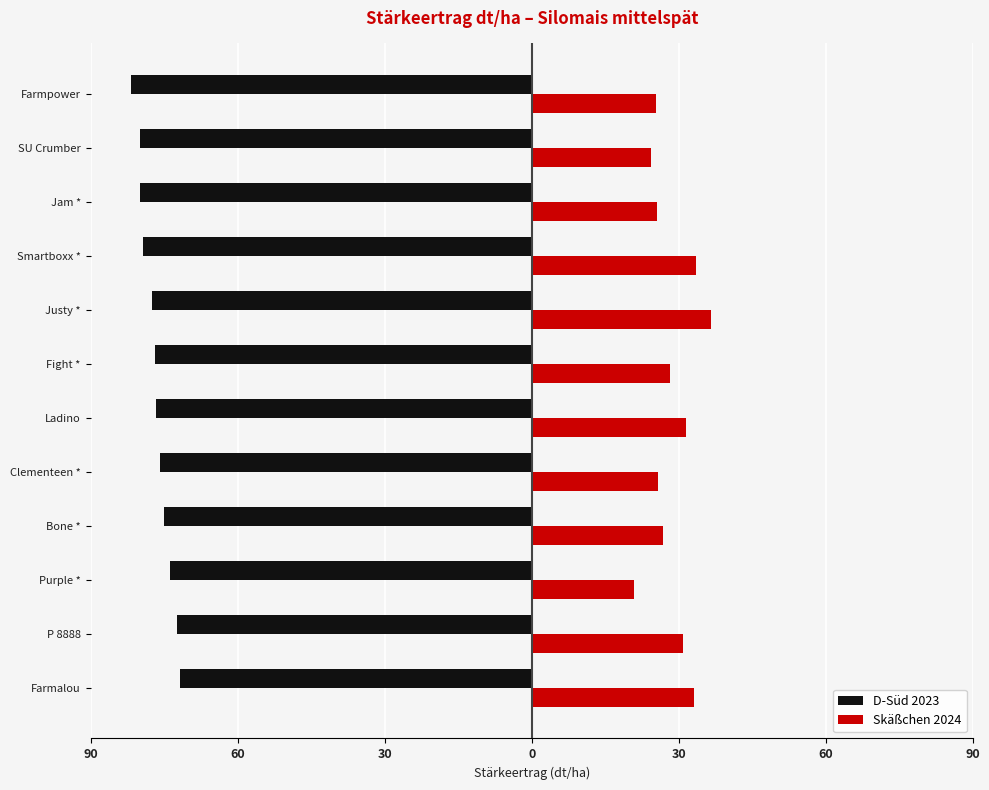

At how many categories does at least one series exceed 0?

12